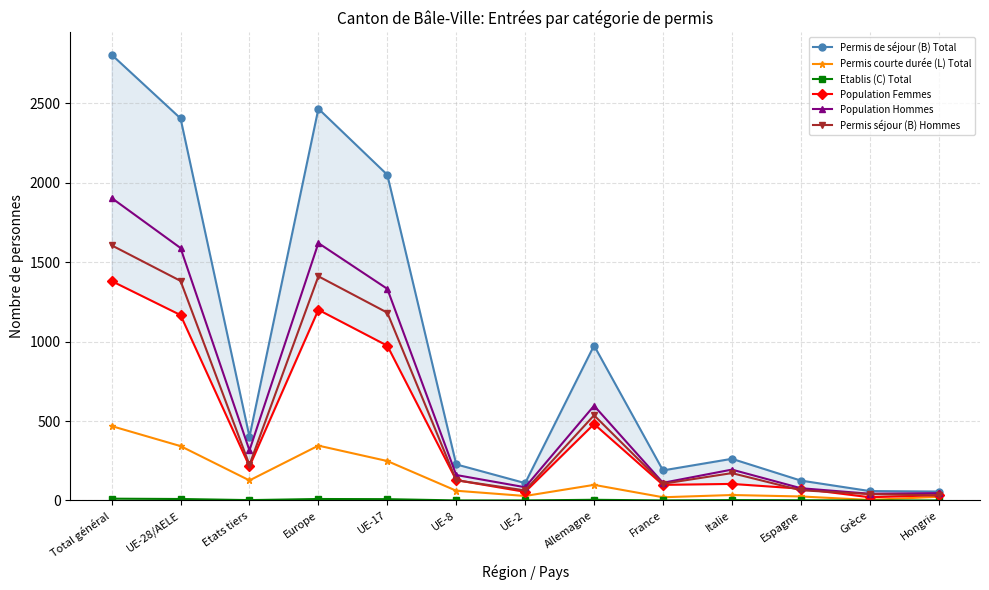

What is the difference between the maximum and second lowest values in the Population Hommes series?

1858